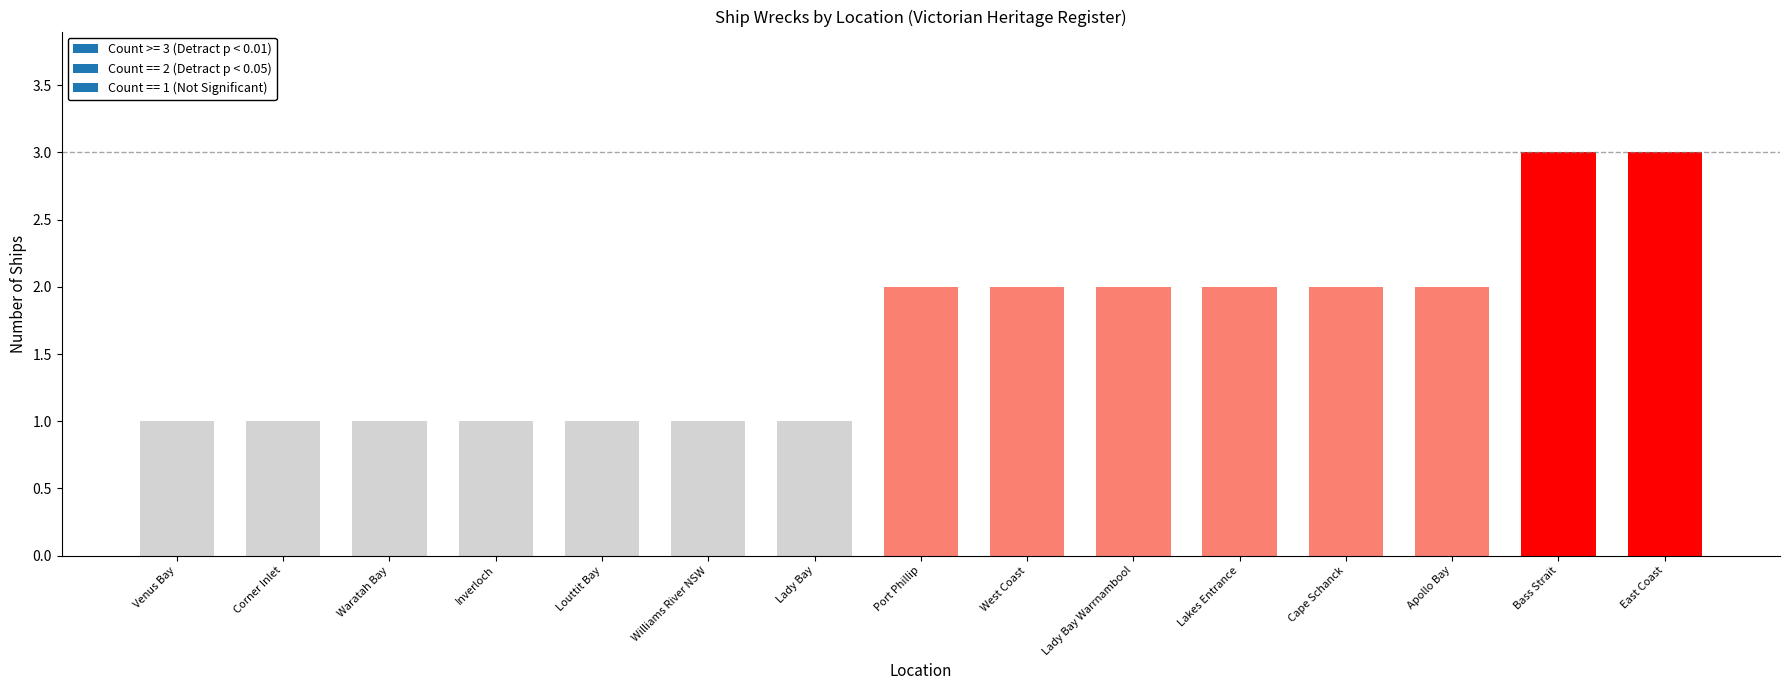

Count the number of categories in the chart.

15